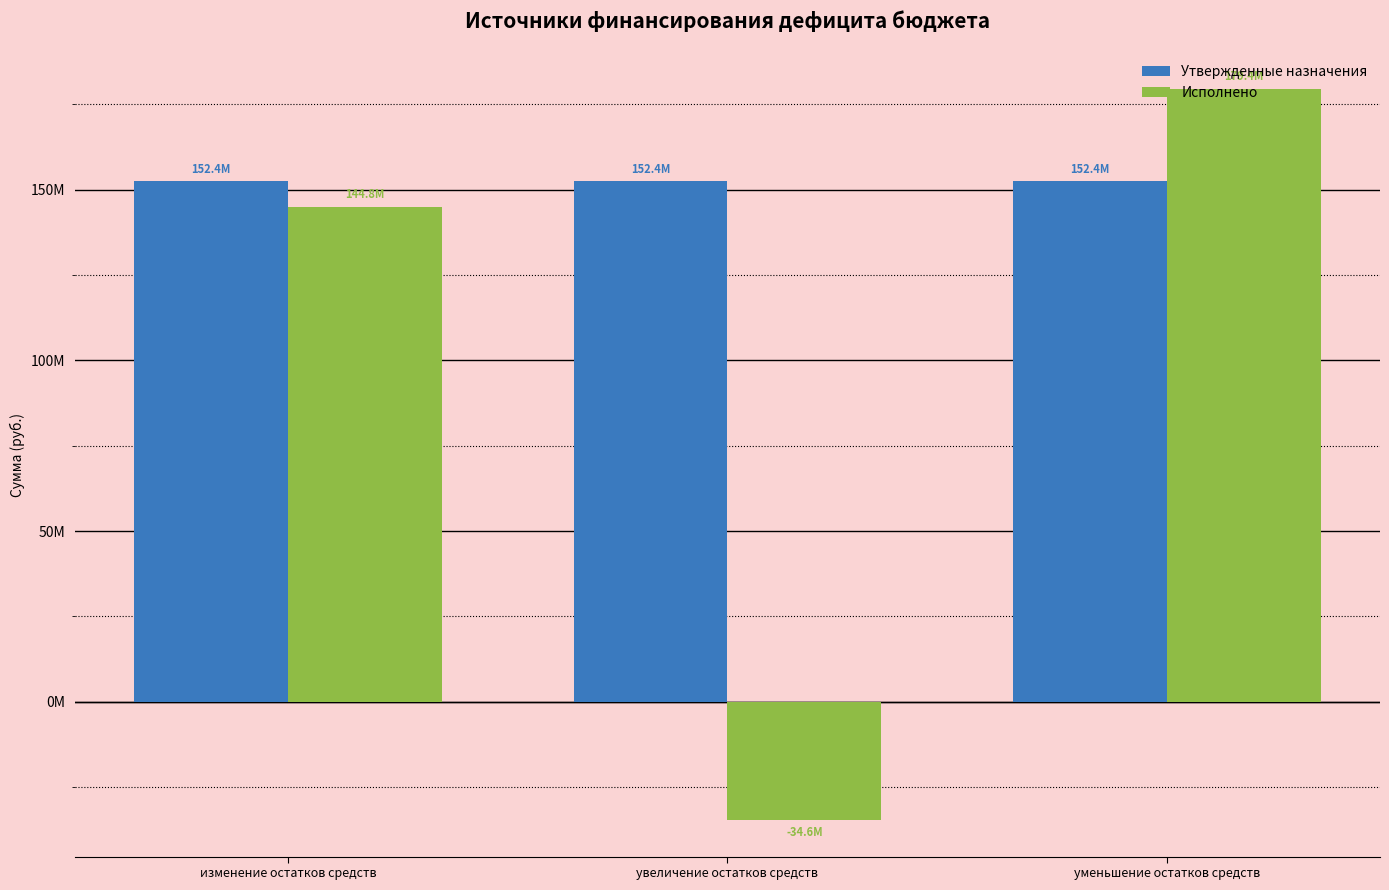

Reading left to right, extract all data points from this chart.

Утвержденные назначения: 152399571.6	152399571.6	152399571.6
Исполнено: 144784824.1	-34627375.8	179412199.9